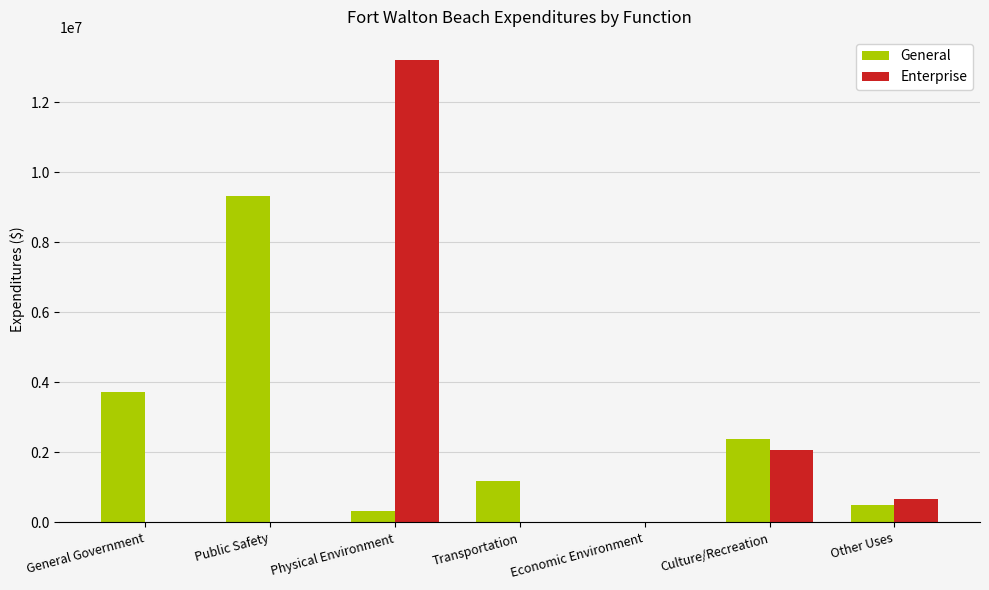

At which label is Enterprise closest to 6603441?

Culture/Recreation